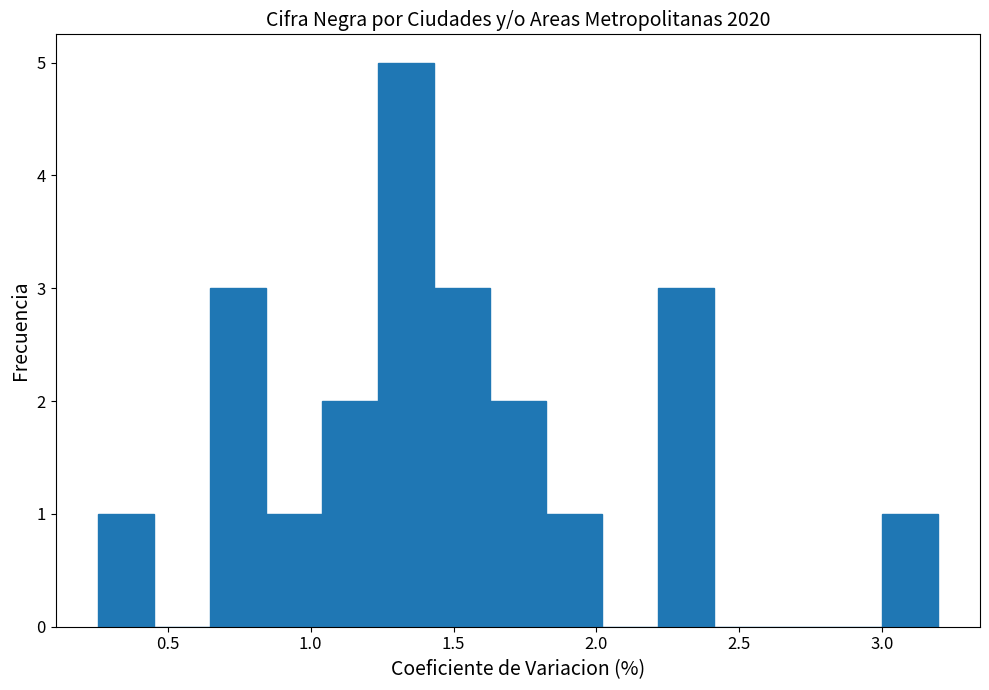

Around what value on the x-axis is the tallest bar? Give the approximate position of its centre, as read against the axis.

1.35